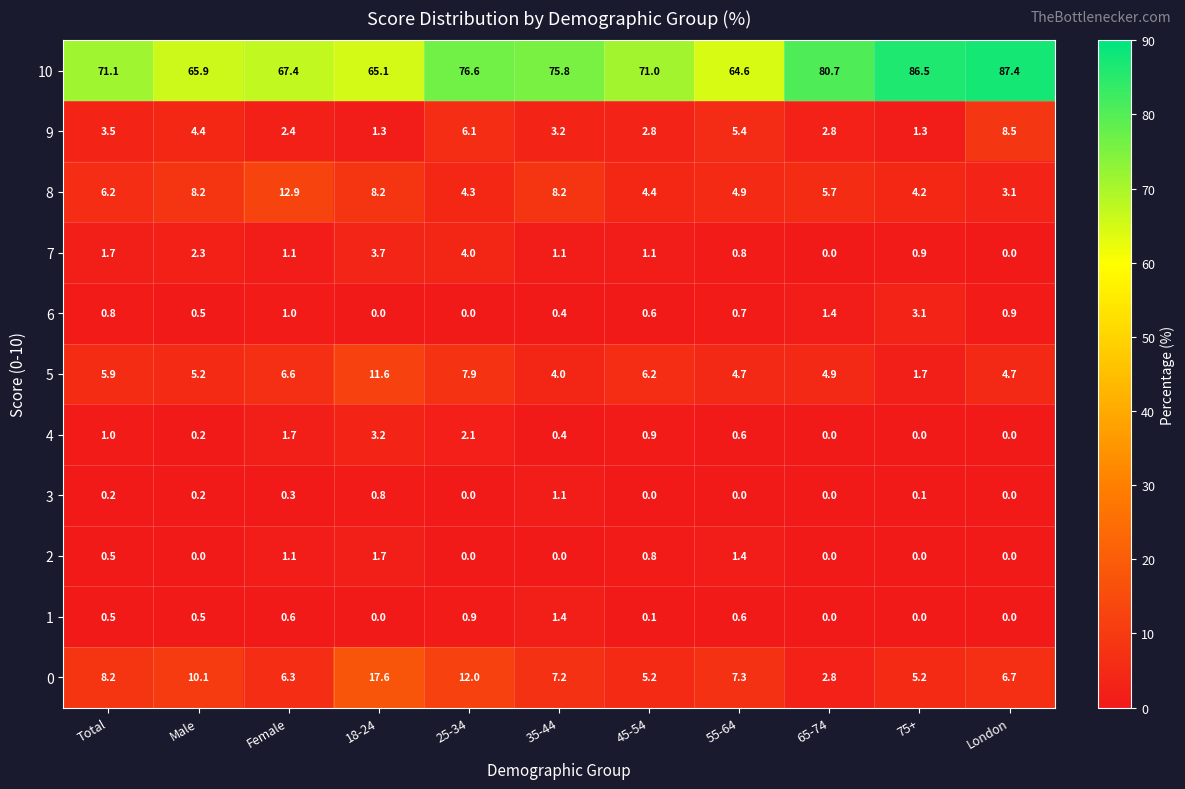

At which label does 7 reach its peak?

25-34